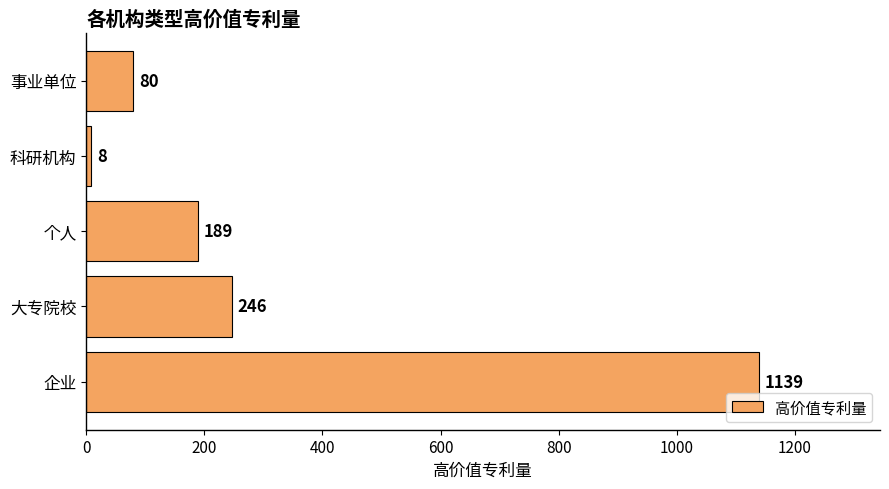

What is the ratio of the value at 个人 to the value at 科研机构?

23.6